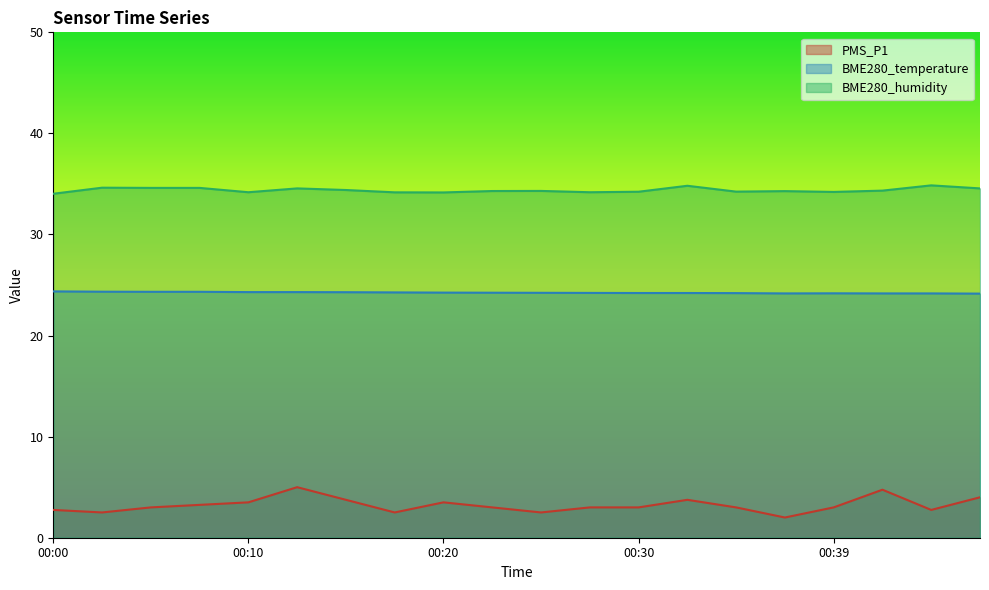

What is the value of the BME280_temperature point at the 3rd from the left?

24.3